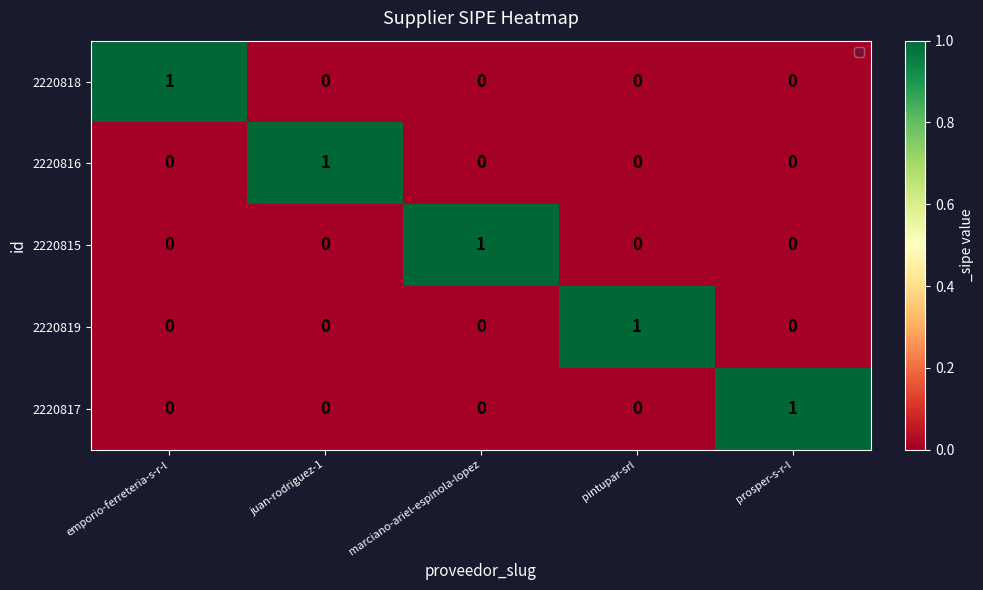

Which category has the highest value in the 2220819 series?

pintupar-srl